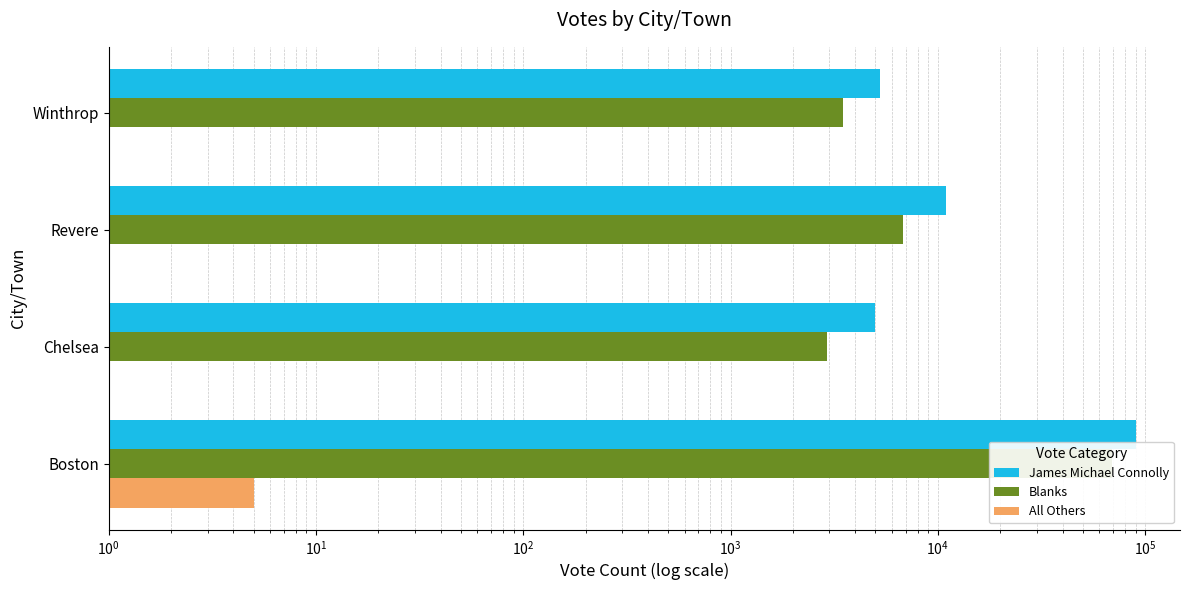

The value of Blanks at Winthrop is 902. True or false?

False